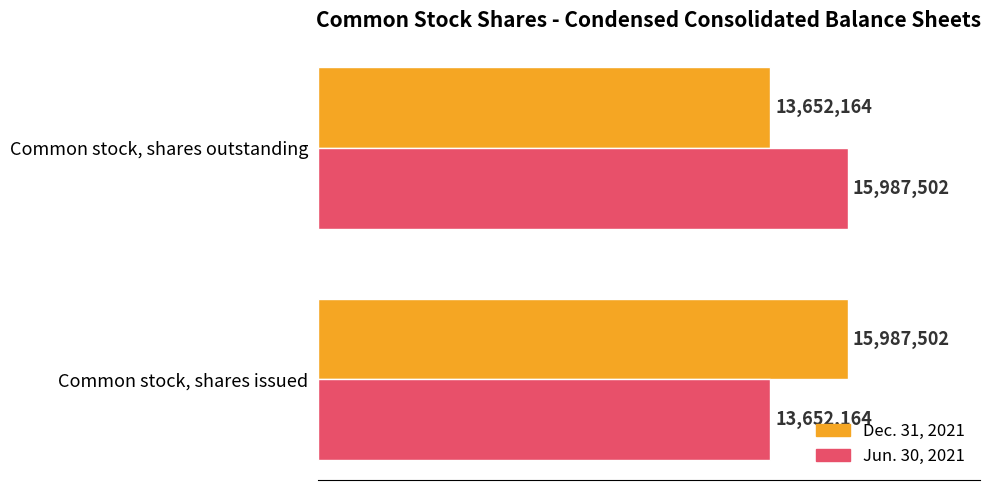

What is the difference between the maximum and minimum values in the Dec. 31, 2021 series?

2335338